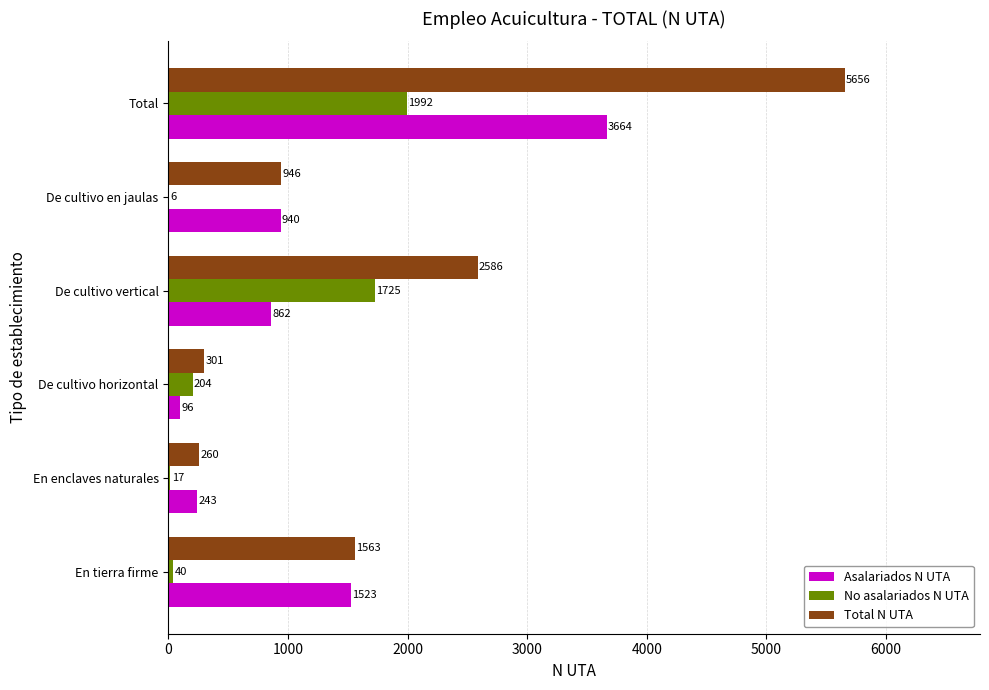

How many data points does each series have?

6